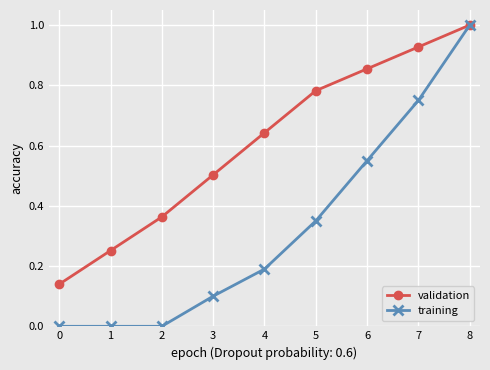

Which series changed the most between 1 and 5?

validation